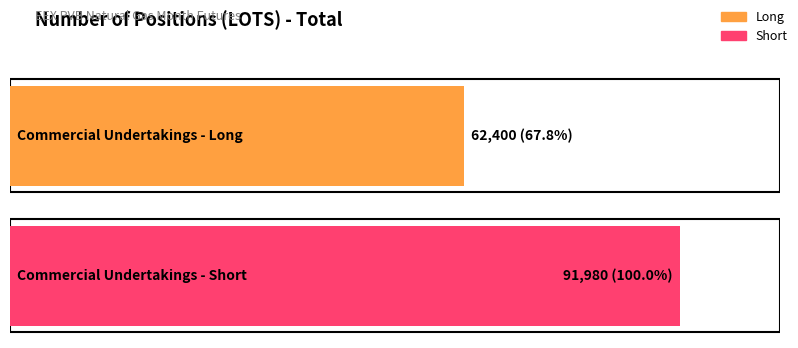

Which series has the largest total across all categories?

Short